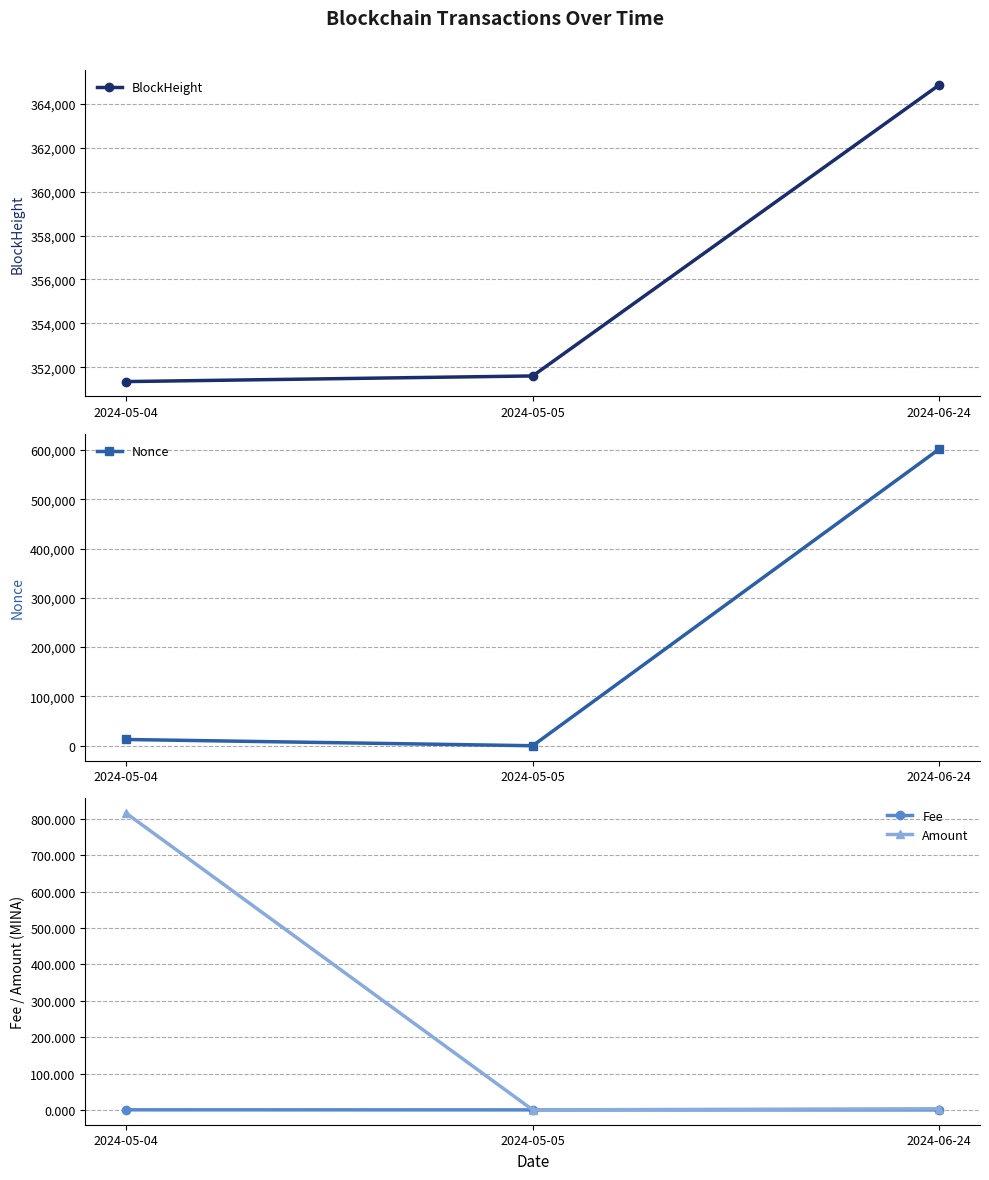

What is the greatest value displayed?

601828.0